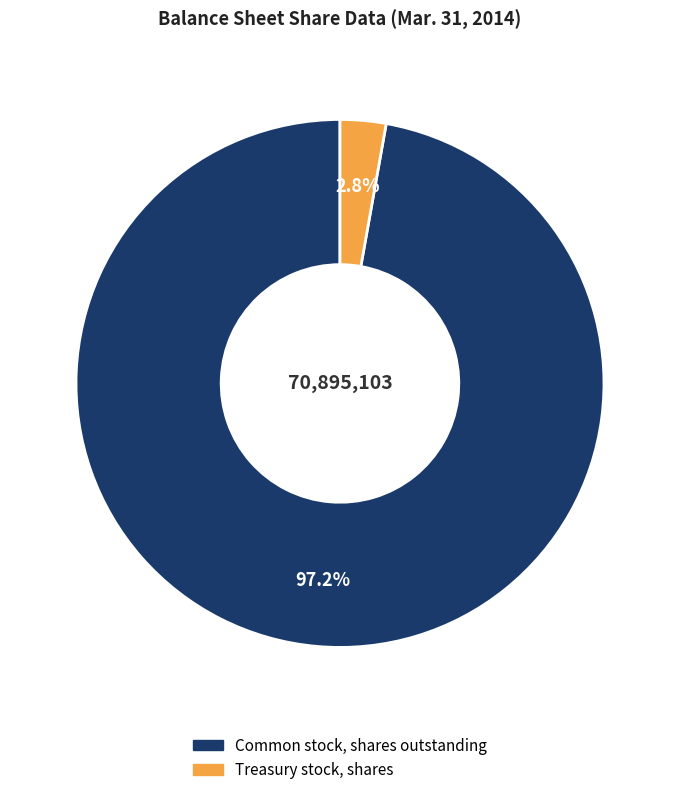

How many slices are in this pie chart?

2